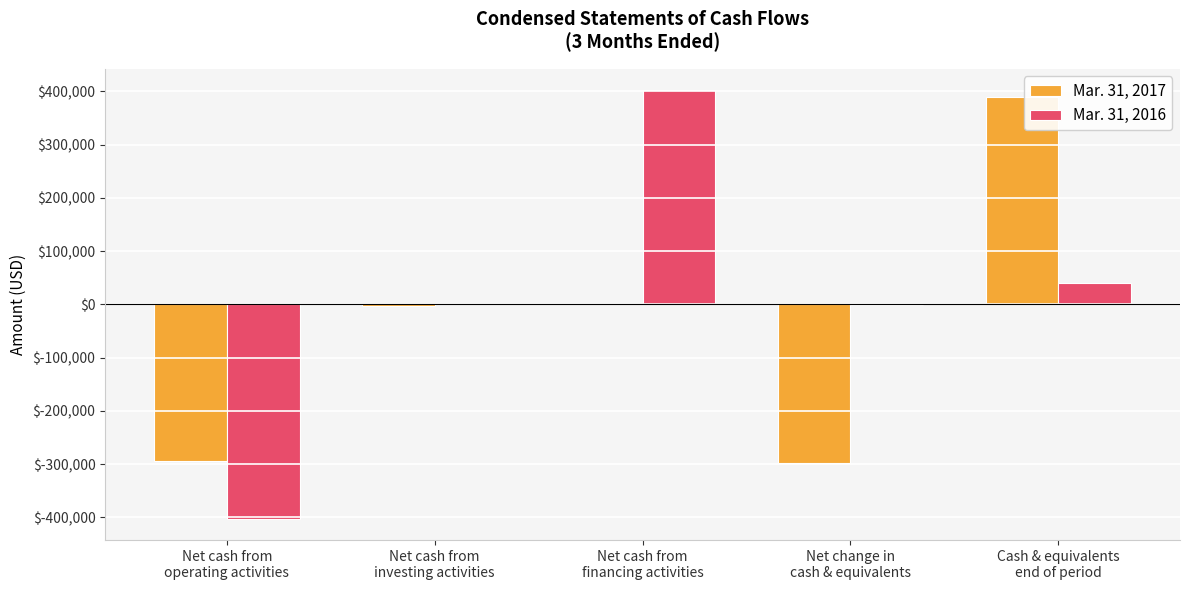

Where is Mar. 31, 2016 nearest to the value -182?

Net cash from
investing activities